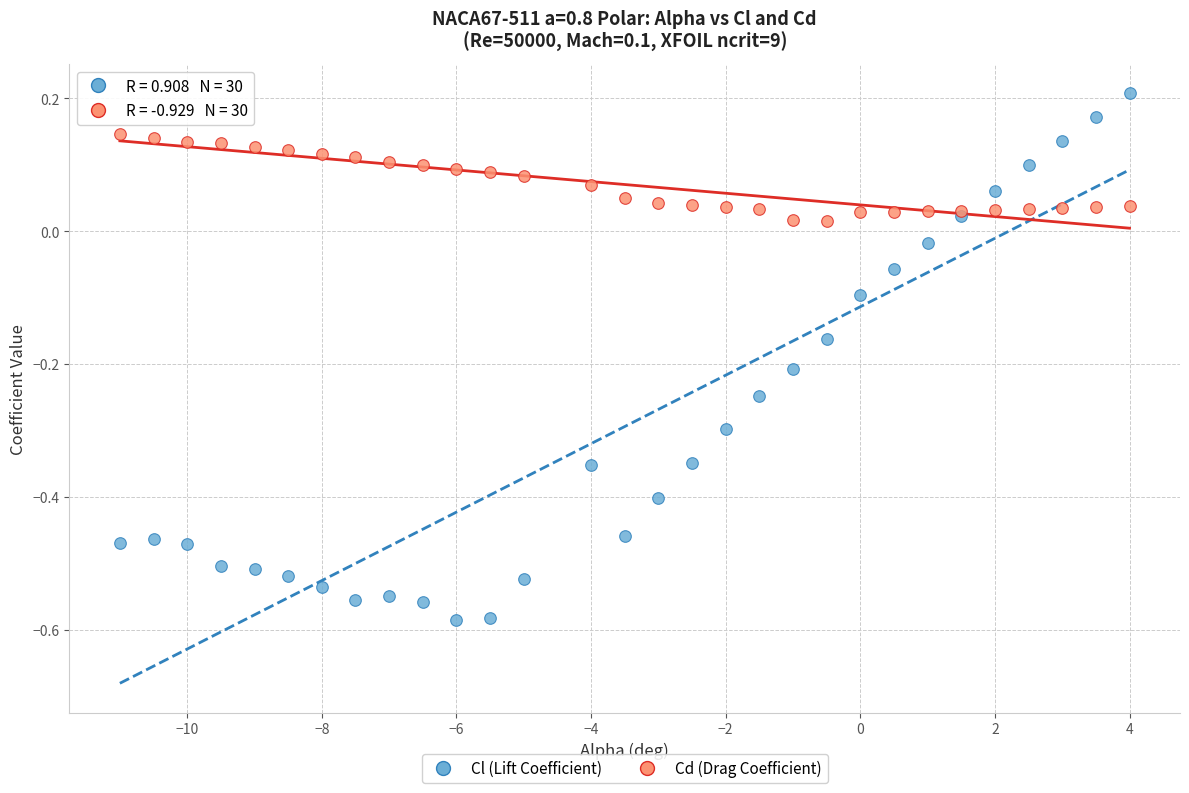

Which series contains the highest Y value?

Cl (Lift Coefficient)